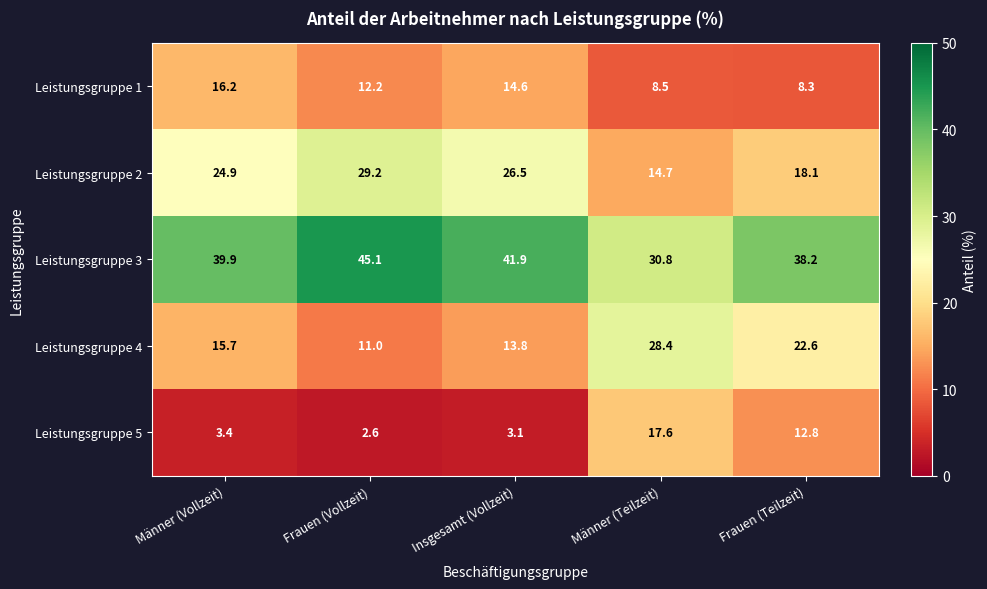

Which series has the widest spread of values?

Leistungsgruppe 4